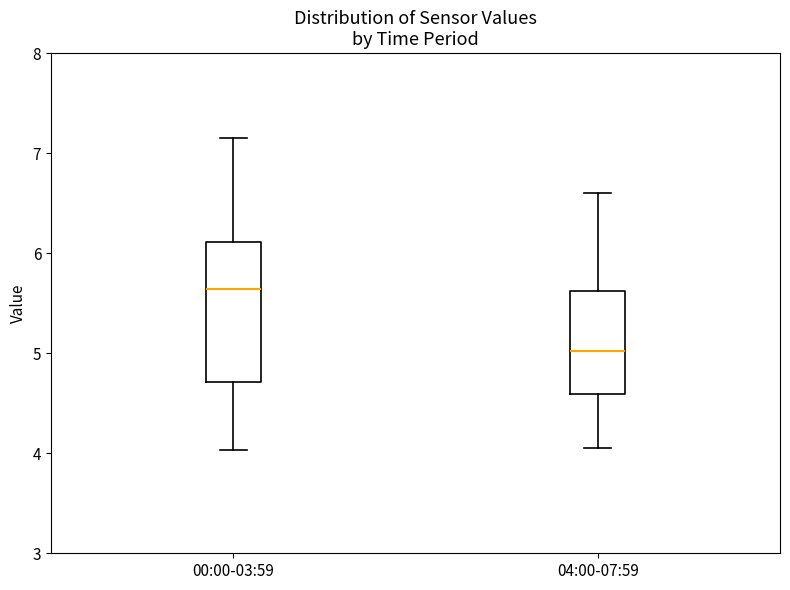

Reading left to right, transcribe this box plot: for each box, give where its median line is, the range the box spans, and where its two whiskers end, as read against the y-axis. The values are not printed on the chart, so give them approximately, as read against the axis.

00:00-03:59: median 5.6, box 4.7 to 6.1, whiskers 4.0 to 7.2
04:00-07:59: median 5.0, box 4.6 to 5.6, whiskers 4.1 to 6.6